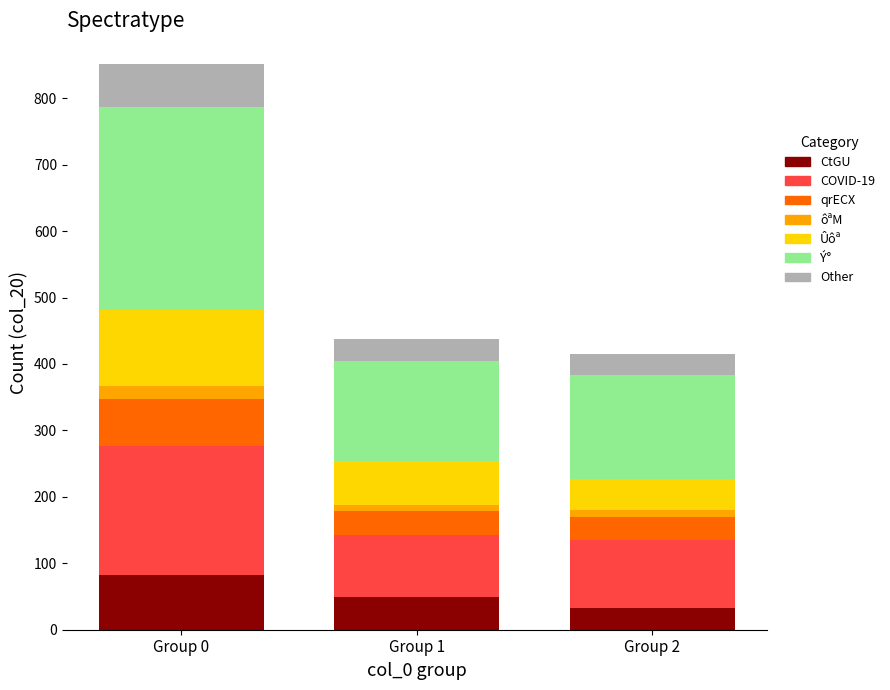

Reading right to left, transcribe the values for CtGU.

33	50	83